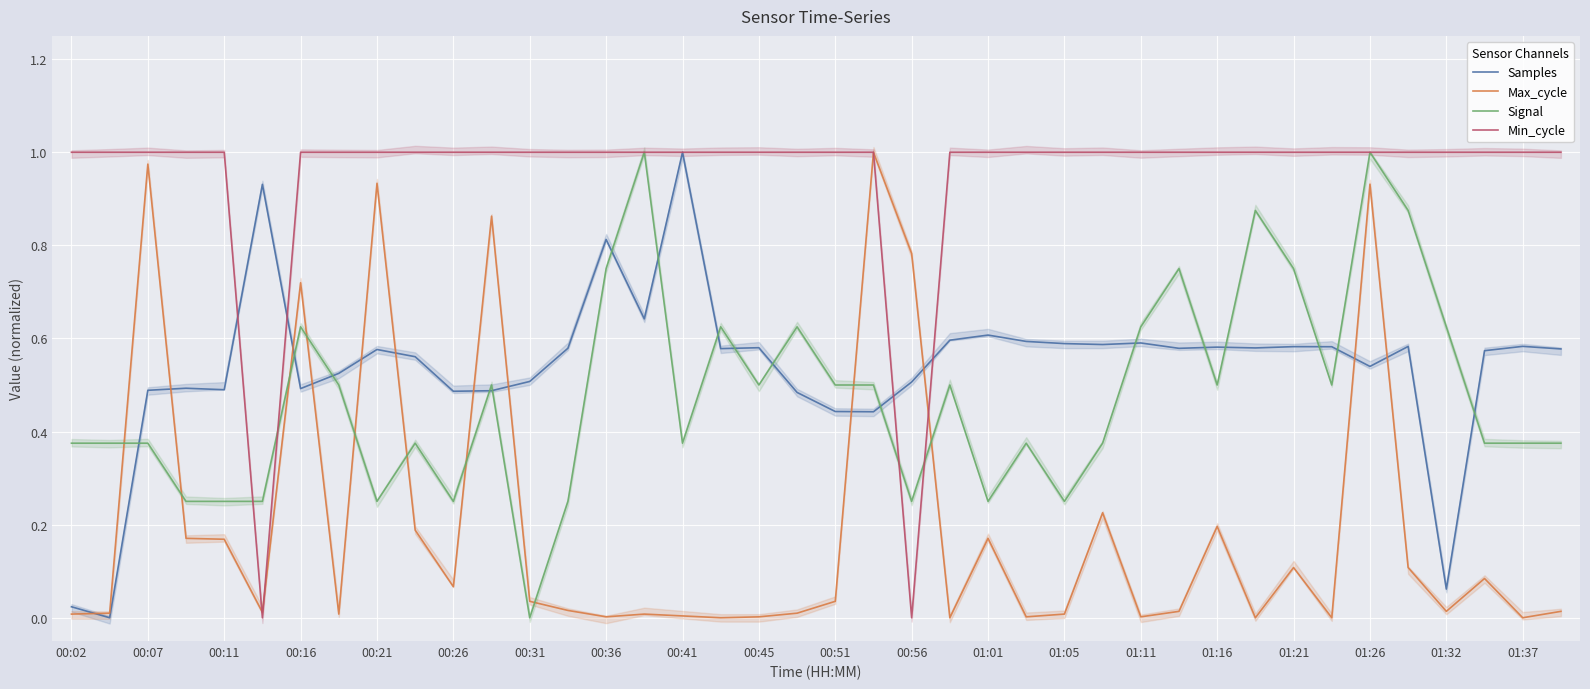

How many data points does each series have?

40